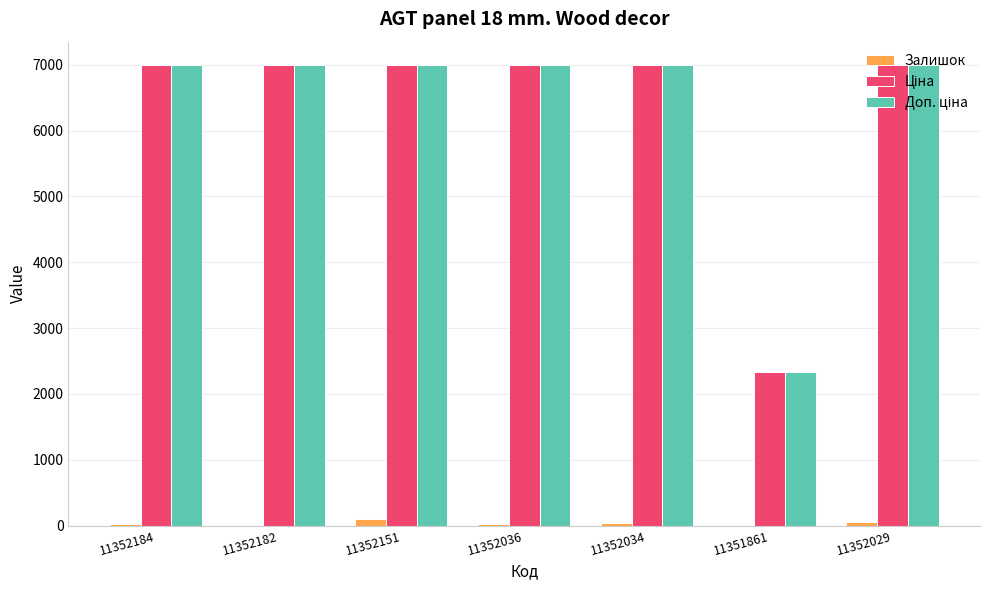

What is the maximum value shown in the chart?

7002.7